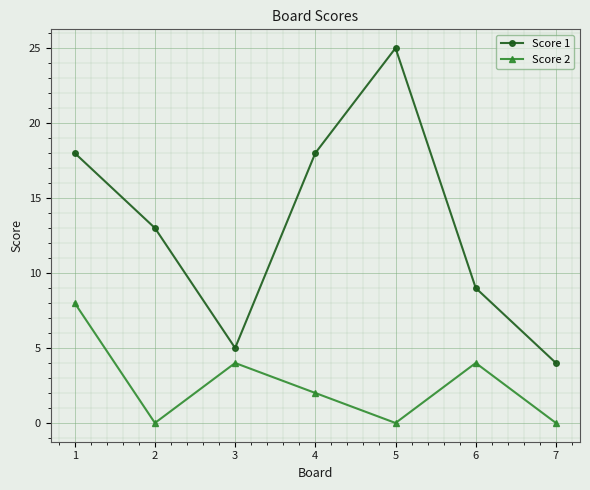

Reading left to right, extract all data points from this chart.

Score 1: 1=18	2=13	3=5	4=18	5=25	6=9	7=4
Score 2: 1=8	2=0	3=4	4=2	5=0	6=4	7=0